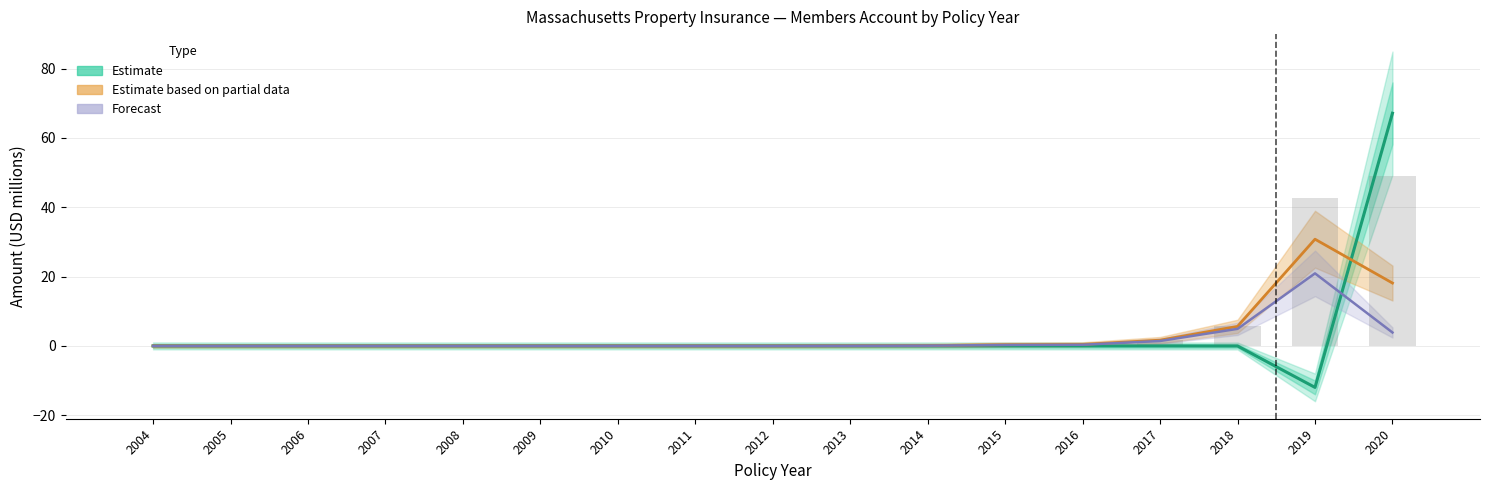

How many data points in Total Income (Estimate) are less than 0?

2